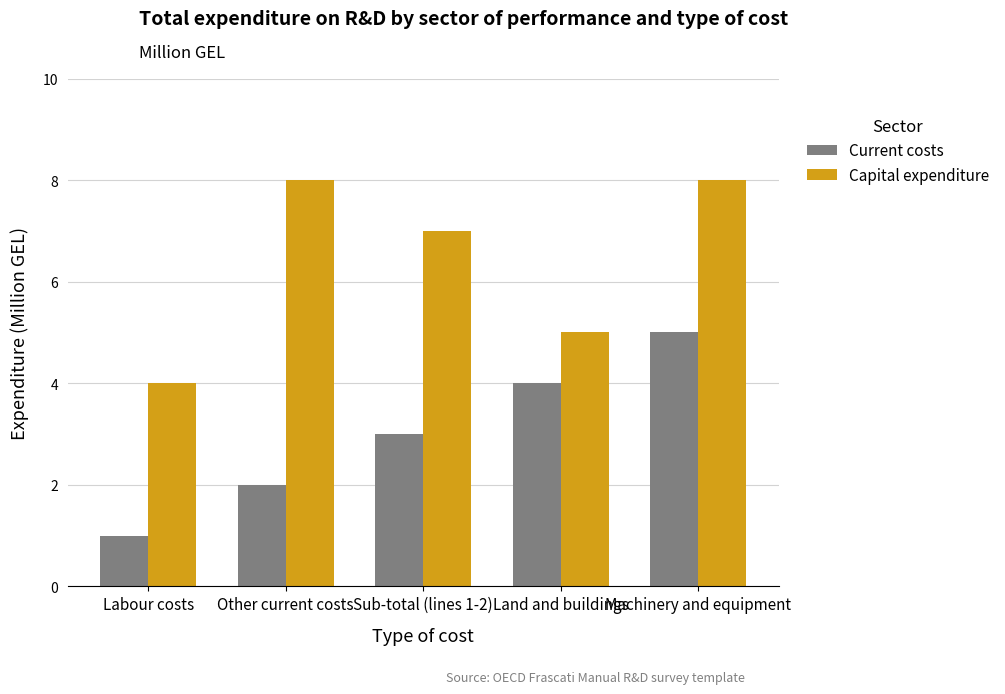

What is the maximum value for Current costs?

5